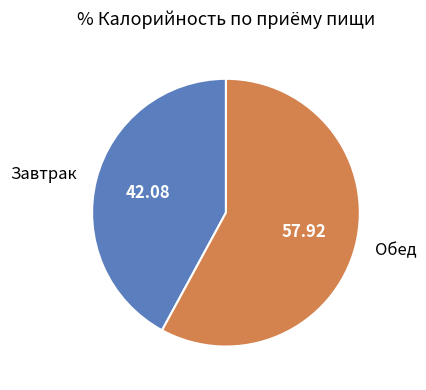

What is the ratio of the value at Обед to the value at Завтрак?

1.4